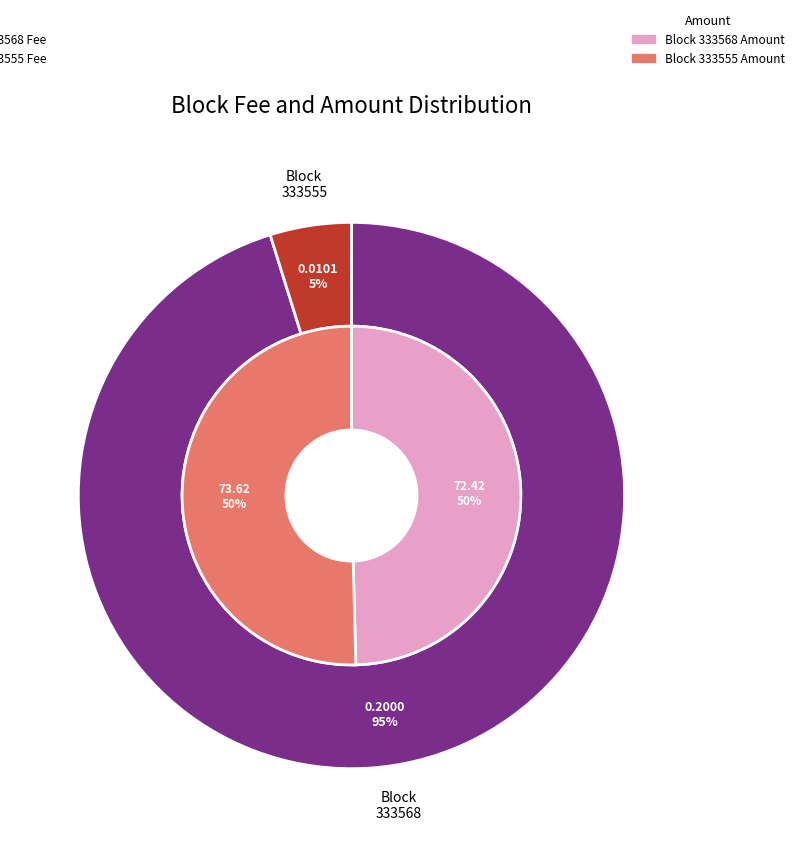

True or false: fee_values accounts for 82% of the total.

False